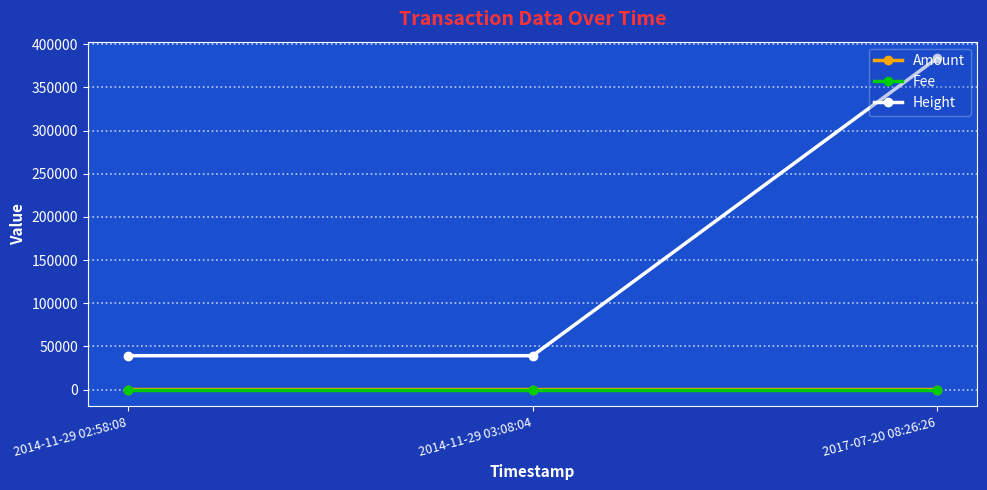

Which series has the largest range (max minus min)?

Height